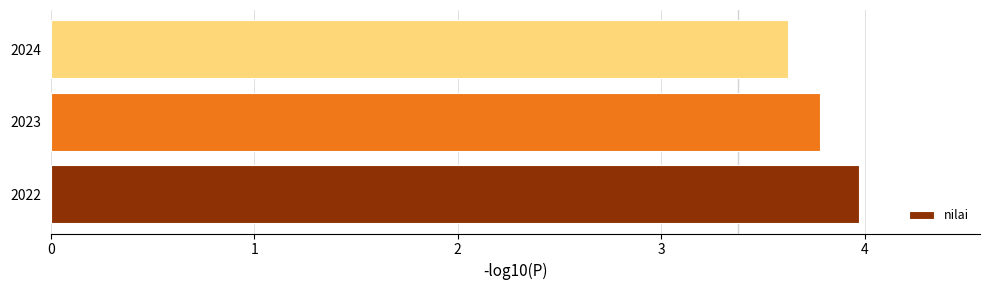

List the labels in order of value, largest first.

2022, 2023, 2024